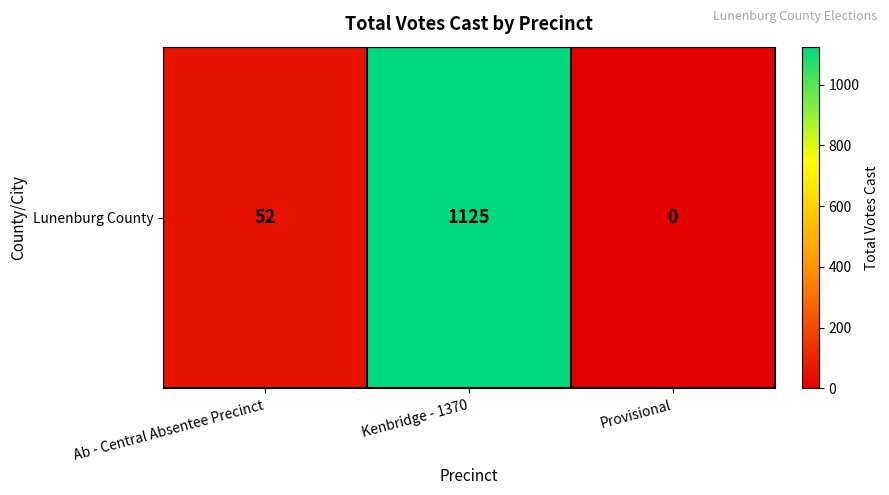

List the labels in order of value, smallest first.

Provisional, Ab - Central Absentee Precinct, Kenbridge - 1370